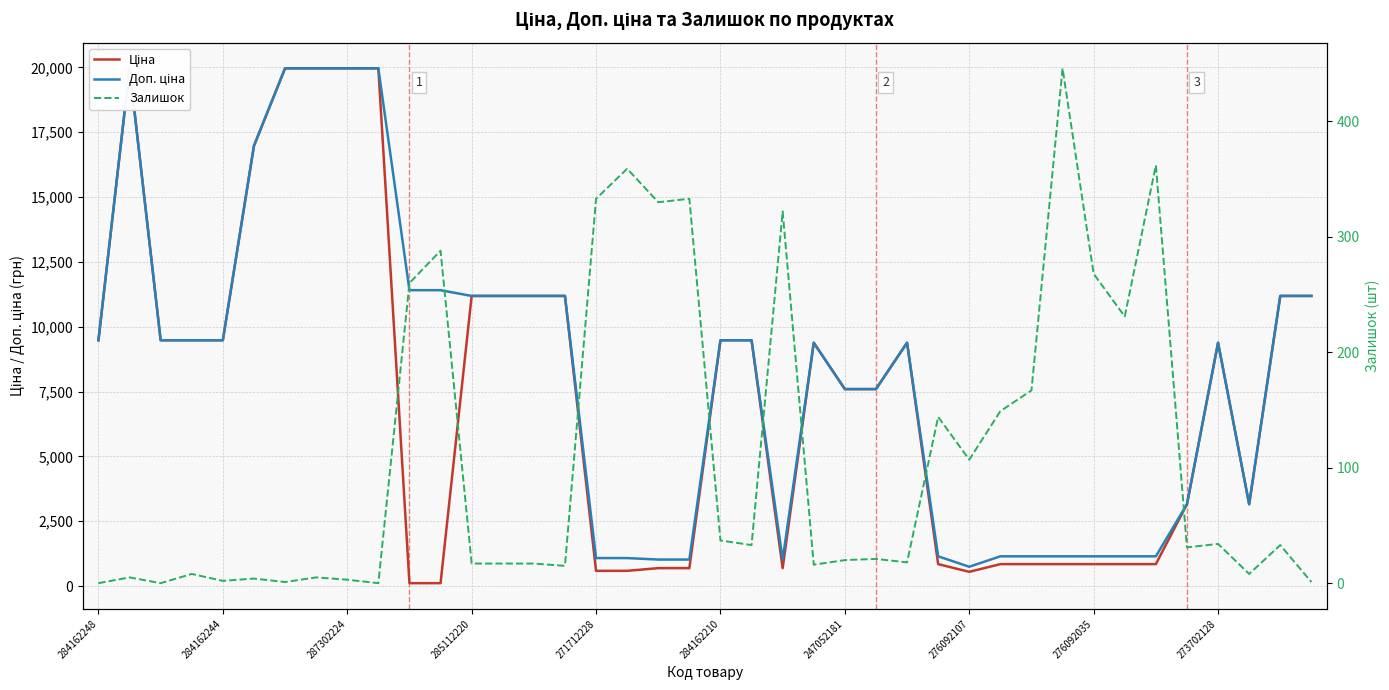

True or false: Залишок has more than 2 interior local peaks.

True